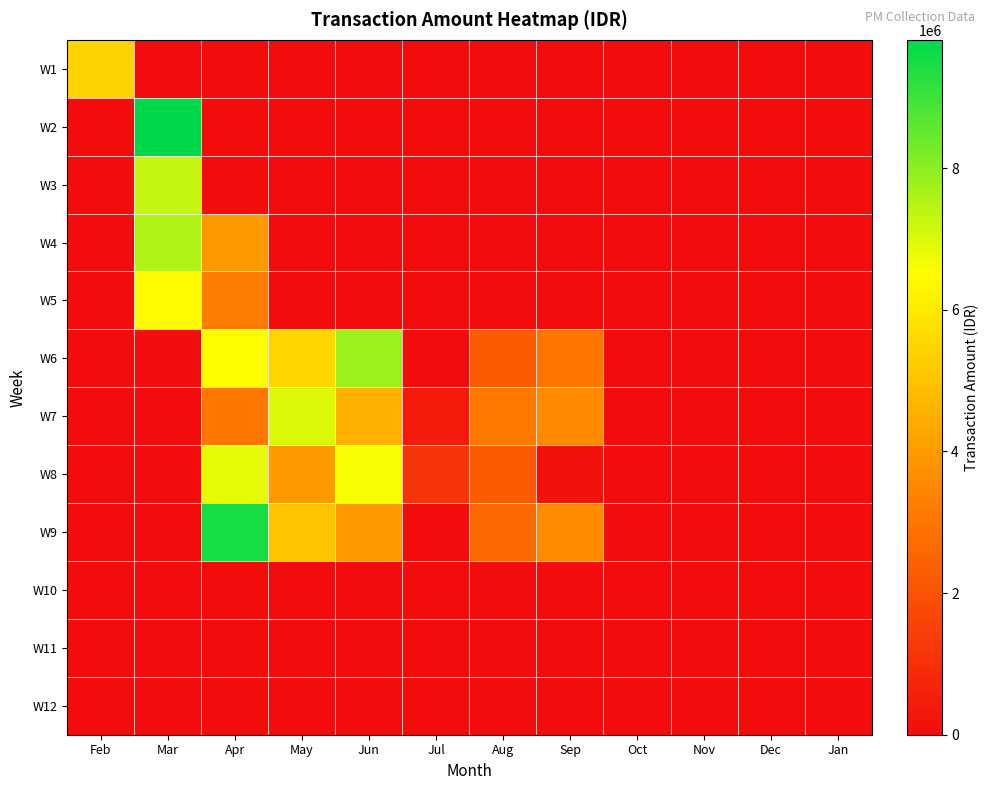

Reading left to right, list all the values displayed in this chart.

W1: Feb=5451600	Mar=0	Apr=0	May=0	Jun=0	Jul=0	Aug=0	Sep=0	Oct=0	Nov=0	Dec=0	Jan=0
W2: Feb=0	Mar=9812688	Apr=0	May=0	Jun=0	Jul=0	Aug=0	Sep=0	Oct=0	Nov=0	Dec=0	Jan=0
W3: Feb=0	Mar=7281313	Apr=0	May=0	Jun=0	Jul=0	Aug=0	Sep=0	Oct=0	Nov=0	Dec=0	Jan=0
W4: Feb=0	Mar=7542763	Apr=3938725	May=0	Jun=0	Jul=0	Aug=0	Sep=0	Oct=0	Nov=0	Dec=0	Jan=0
W5: Feb=0	Mar=6437725	Apr=3216238	May=0	Jun=0	Jul=0	Aug=0	Sep=0	Oct=0	Nov=0	Dec=0	Jan=0
W6: Feb=0	Mar=47425	Apr=6496438	May=5500338	Jun=7809375	Jul=0	Aug=2276313	Sep=3009125	Oct=0	Nov=0	Dec=0	Jan=0
W7: Feb=0	Mar=0	Apr=3062763	May=6979350	Jun=4593050	Jul=374763	Aug=3090588	Sep=3527038	Oct=0	Nov=0	Dec=0	Jan=0
W8: Feb=0	Mar=0	Apr=6858688	May=3936625	Jun=6646763	Jul=1148263	Aug=2270275	Sep=156713	Oct=0	Nov=0	Dec=0	Jan=0
W9: Feb=0	Mar=0	Apr=9519213	May=5033613	Jun=4001638	Jul=0	Aug=2653700	Sep=3586975	Oct=0	Nov=0	Dec=0	Jan=0
W10: Feb=0	Mar=0	Apr=0	May=0	Jun=0	Jul=0	Aug=0	Sep=0	Oct=0	Nov=0	Dec=0	Jan=0
W11: Feb=0	Mar=0	Apr=0	May=0	Jun=0	Jul=0	Aug=0	Sep=0	Oct=0	Nov=0	Dec=0	Jan=0
W12: Feb=0	Mar=0	Apr=0	May=0	Jun=0	Jul=0	Aug=0	Sep=0	Oct=0	Nov=0	Dec=0	Jan=0